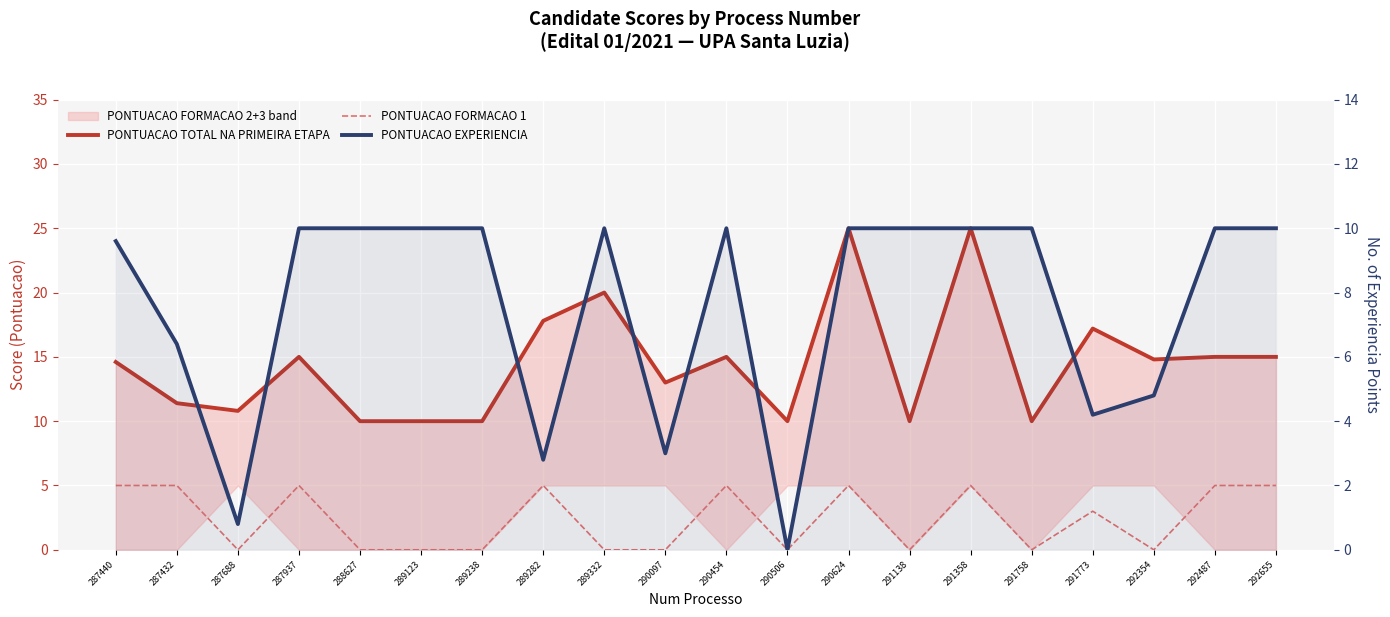

In PONTUACAO EXPERIENCIA, how many points are higher than both neighbors (excluding endpoints)?

2